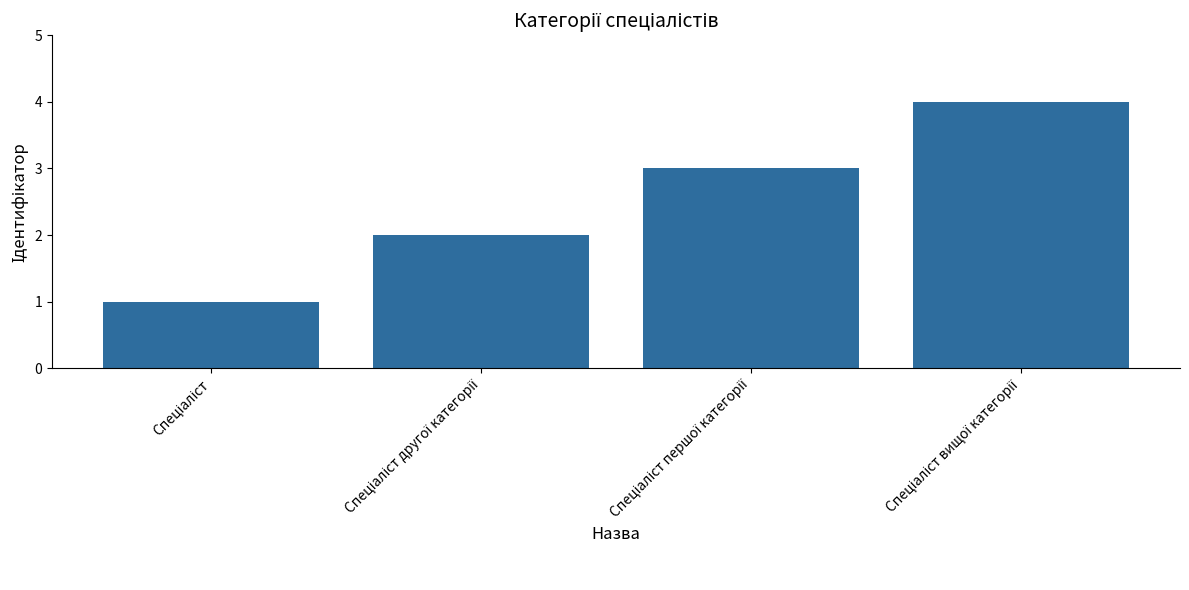

What is the maximum value shown in the chart?

4